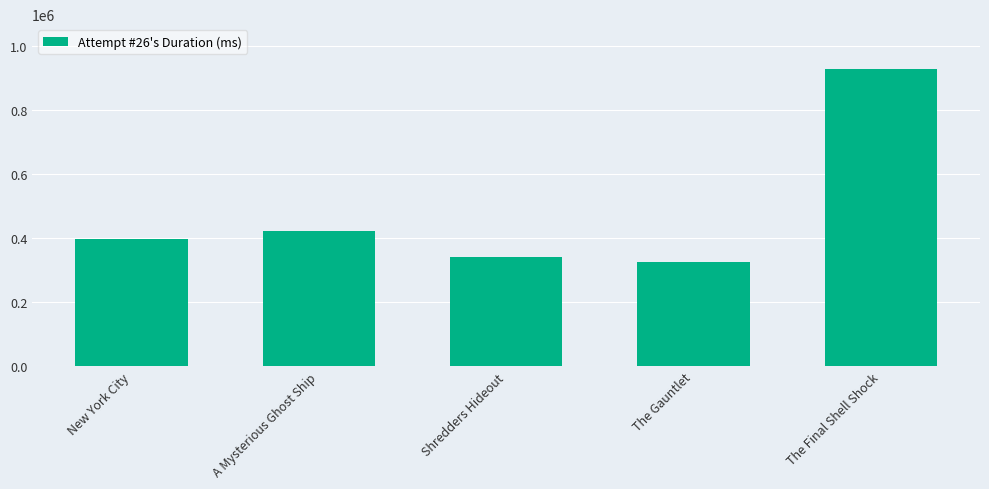

Between A Mysterious Ghost Ship and The Final Shell Shock, which is larger?

The Final Shell Shock